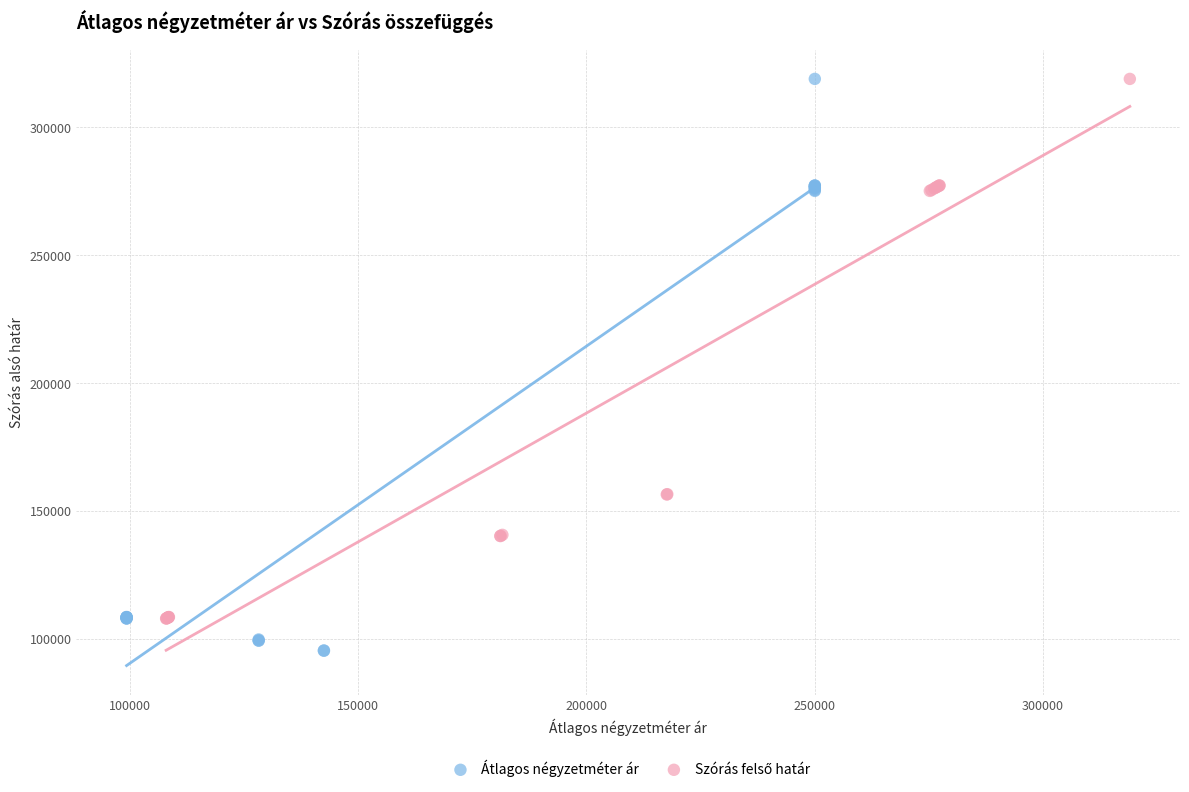

Which series has the largest Y range (max minus min)?

Átlagos négyzetméter ár